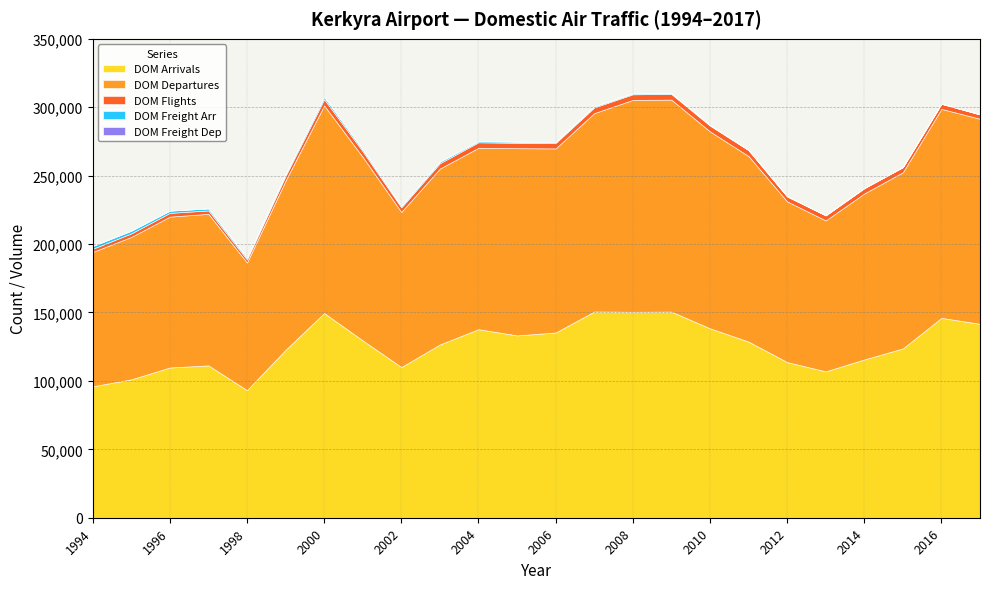

True or false: DOM Arrivals has a value of 40998.2 at 2006.

False